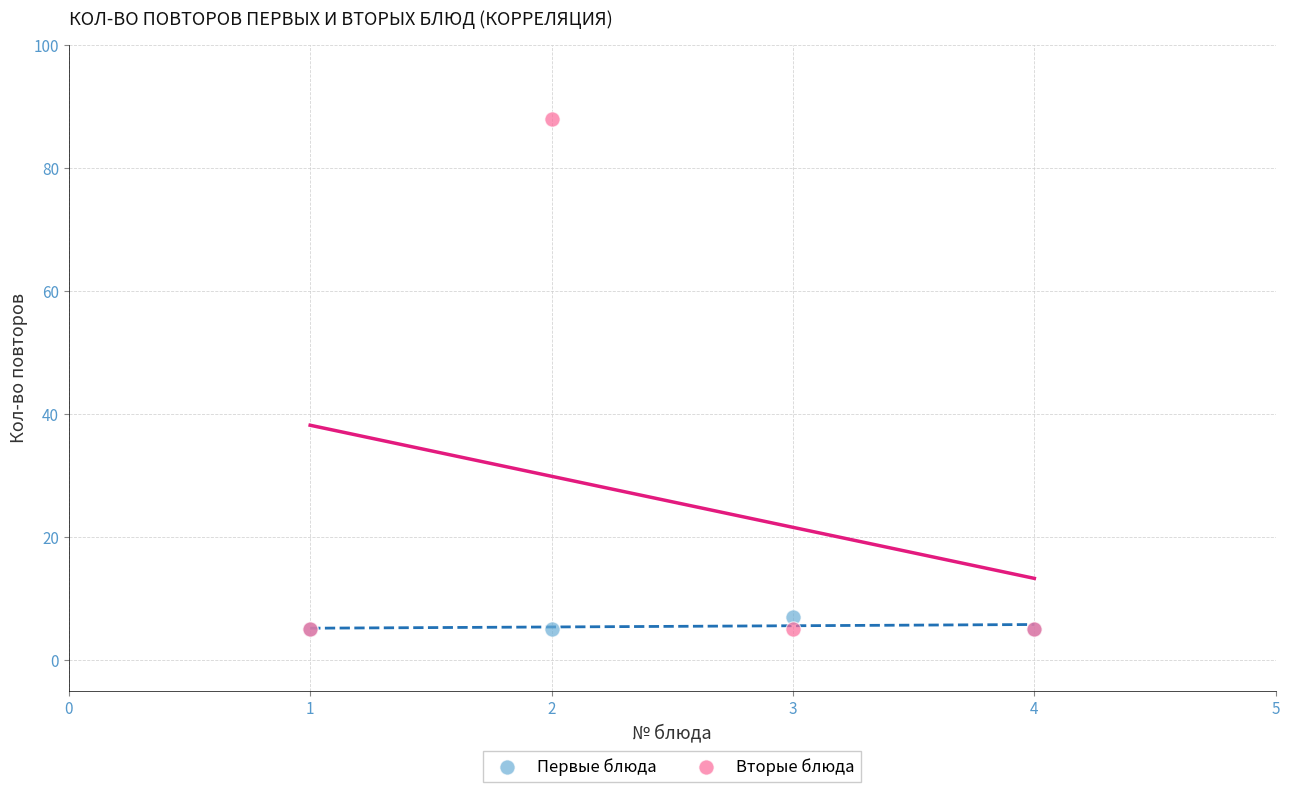

Which series reaches the maximum Y coordinate?

Вторые блюда